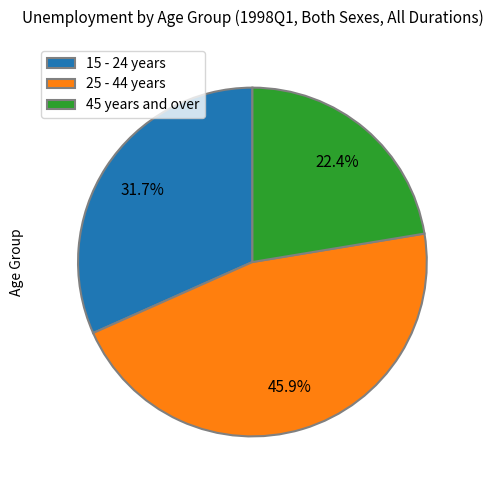

Does any single category account for the majority?

No